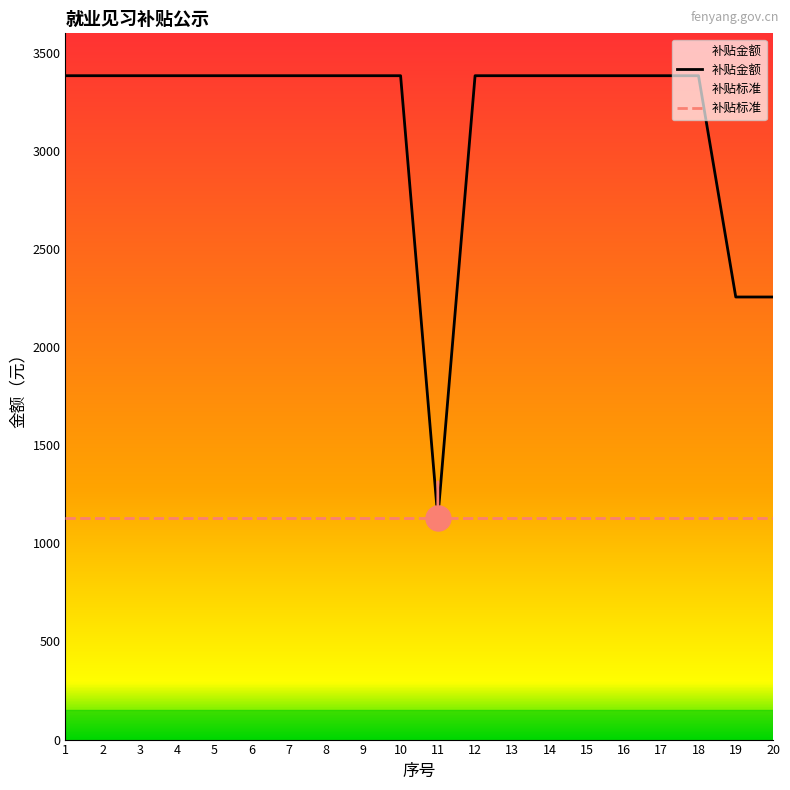

Reading left to right, transcribe all the data shown in this chart.

补贴金额: 1=3384	2=3384	3=3384	4=3384	5=3384	6=3384	7=3384	8=3384	9=3384	10=3384	11=1128	12=3384	13=3384	14=3384	15=3384	16=3384	17=3384	18=3384	19=2256	20=2256
补贴标准: 1=1128	2=1128	3=1128	4=1128	5=1128	6=1128	7=1128	8=1128	9=1128	10=1128	11=1128	12=1128	13=1128	14=1128	15=1128	16=1128	17=1128	18=1128	19=1128	20=1128